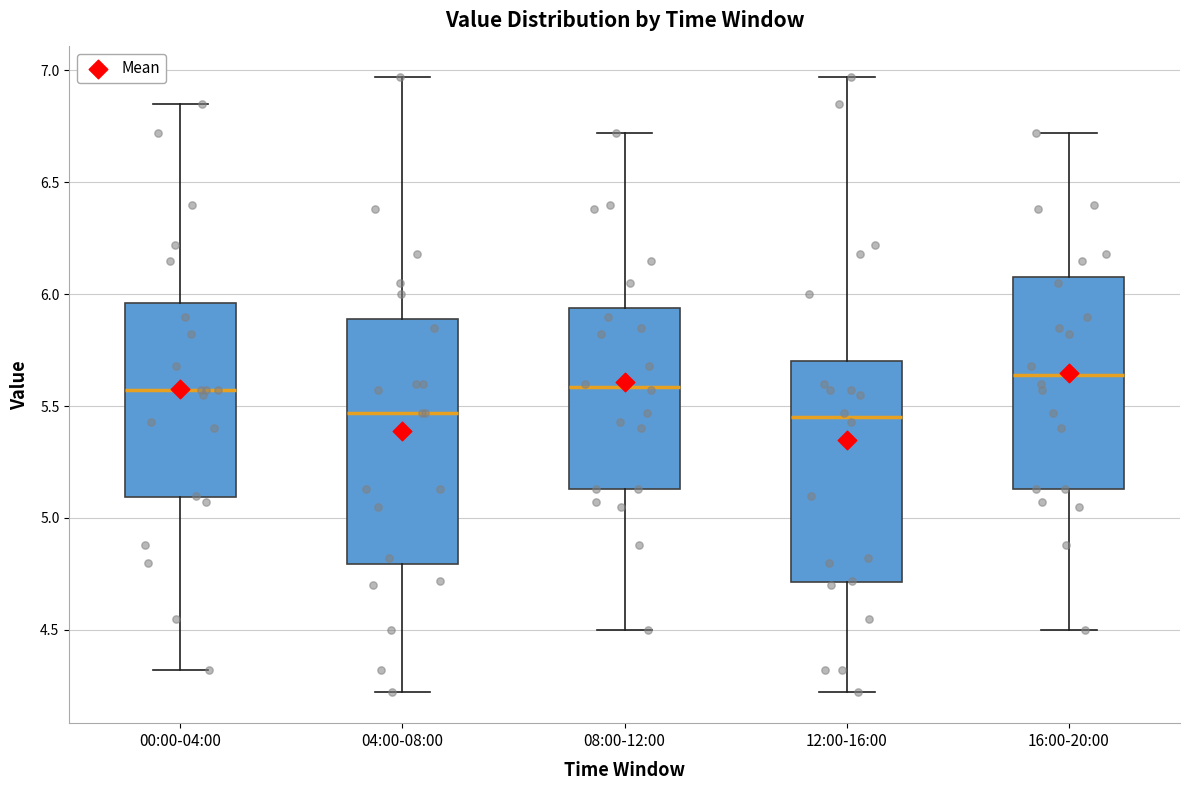

Comparing the boxes themselves (not the whiskers), which one is the tallest?

04:00-08:00